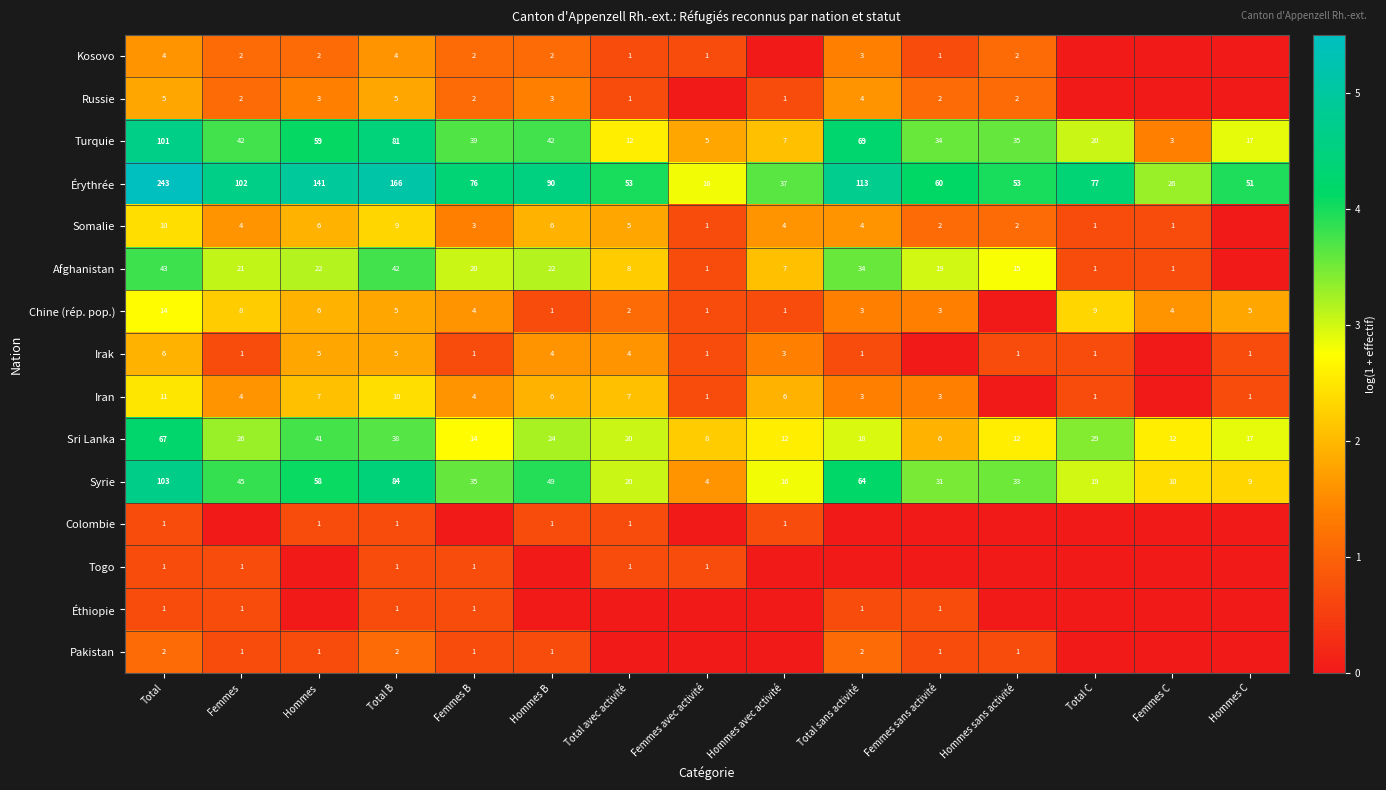

Which has a higher value, Femmes avec activité or Total sans activité?

Total sans activité